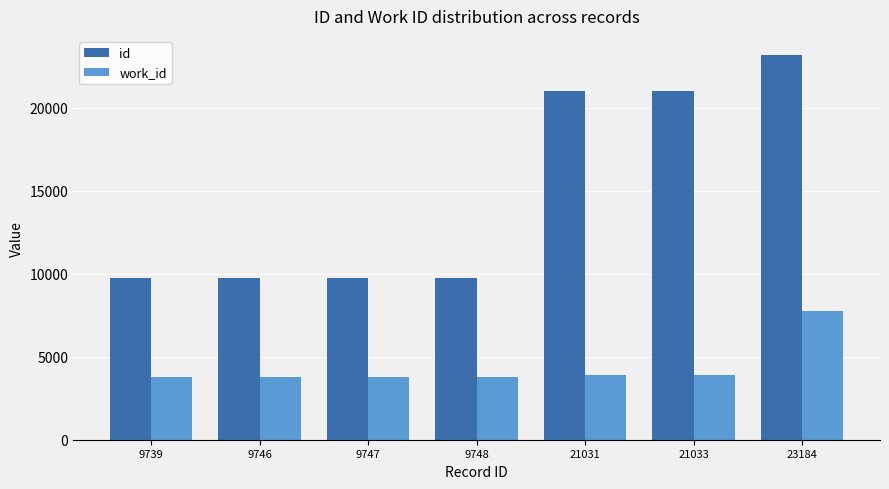

True or false: id has a value of 16661 at 9747.

False